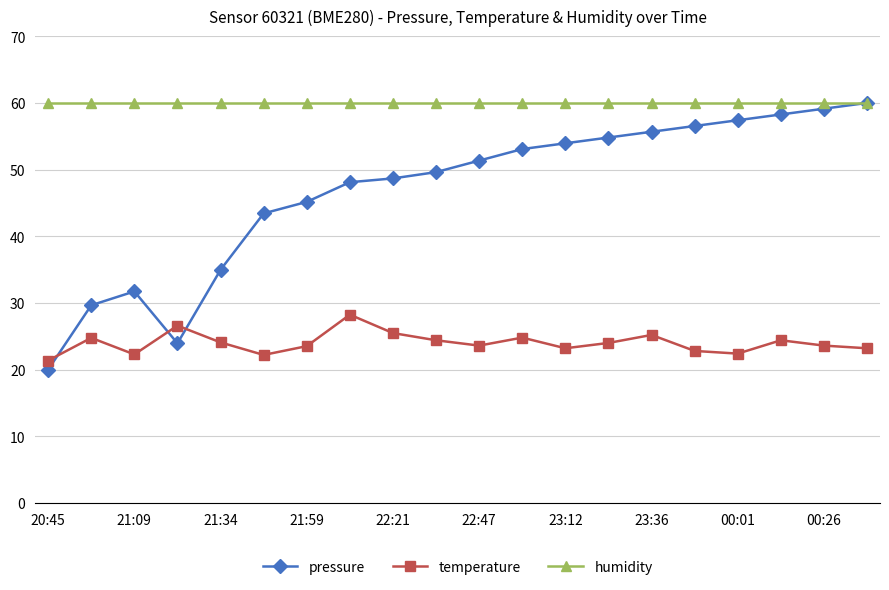

What is the value of the humidity point at the 1st from the left?

60.0